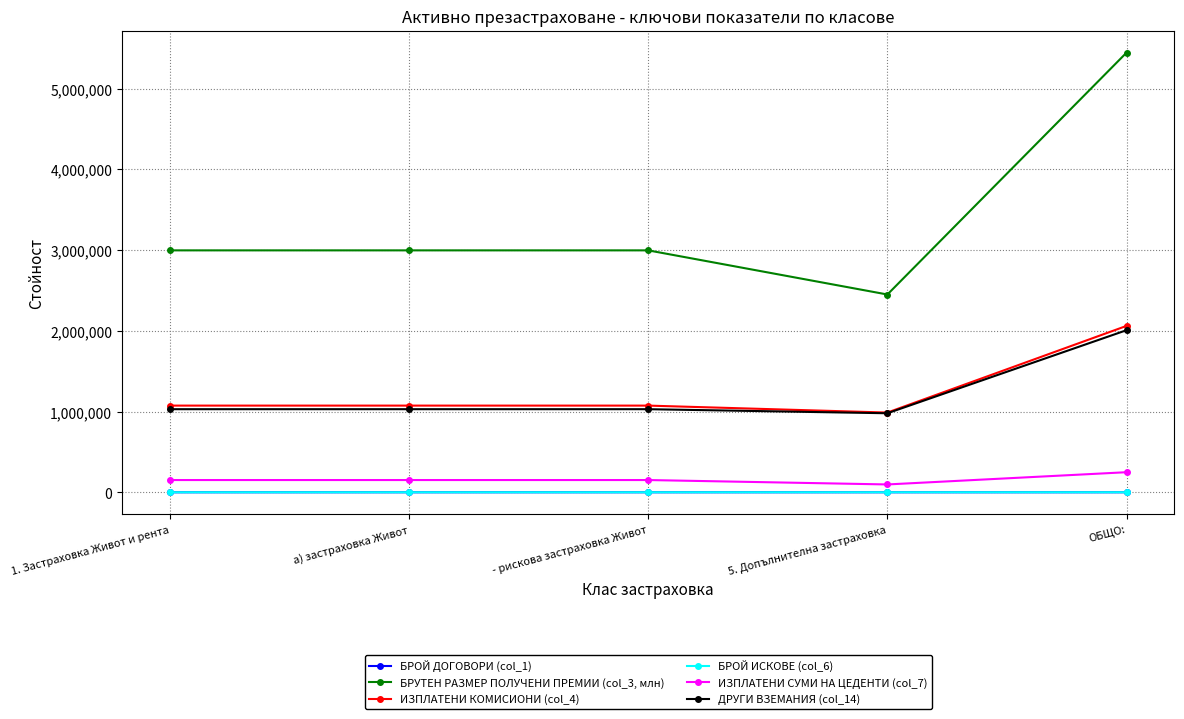

Rank the series by their maximum value, from highest to lowest.

БРУТЕН РАЗМЕР ПОЛУЧЕНИ ПРЕМИИ (col_3, млн), ИЗПЛАТЕНИ КОМИСИОНИ (col_4), ДРУГИ ВЗЕМАНИЯ (col_14), ИЗПЛАТЕНИ СУМИ НА ЦЕДЕНТИ (col_7), БРОЙ ИСКОВЕ (col_6), БРОЙ ДОГОВОРИ (col_1)